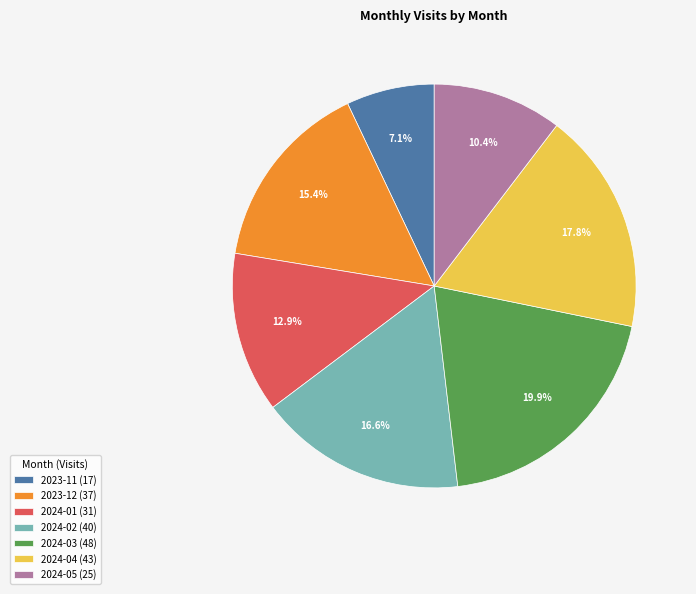

To the nearest percent, what is the difference between the largest and smallest slice percentages?

13%